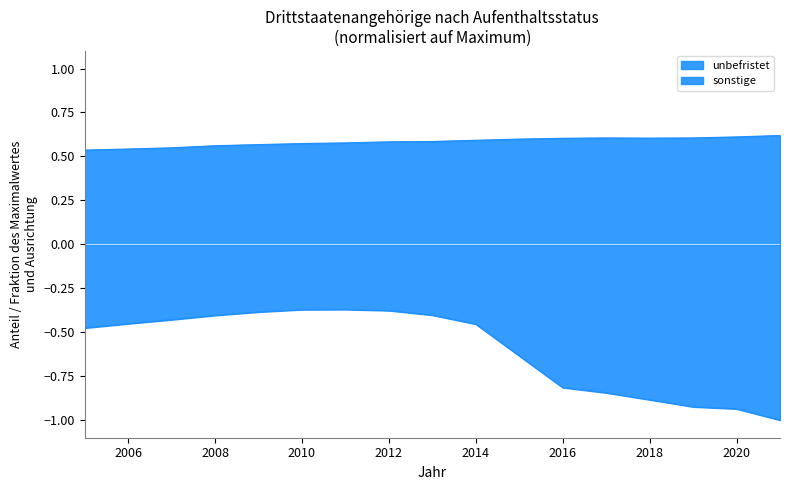

What is the value of the sonstige point at the 3rd from the left?

-0.4